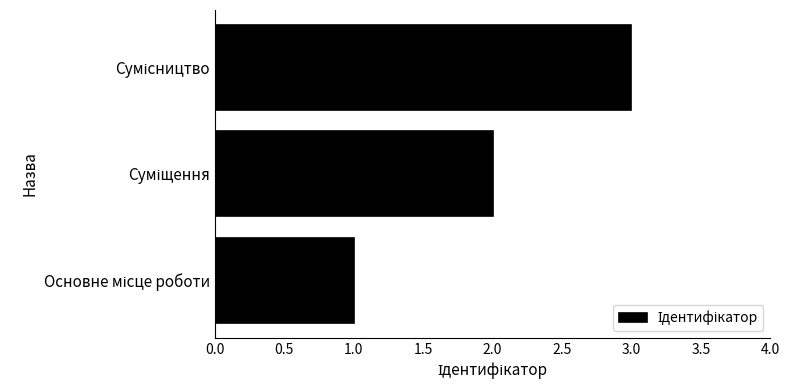

What is the maximum value shown in the chart?

3